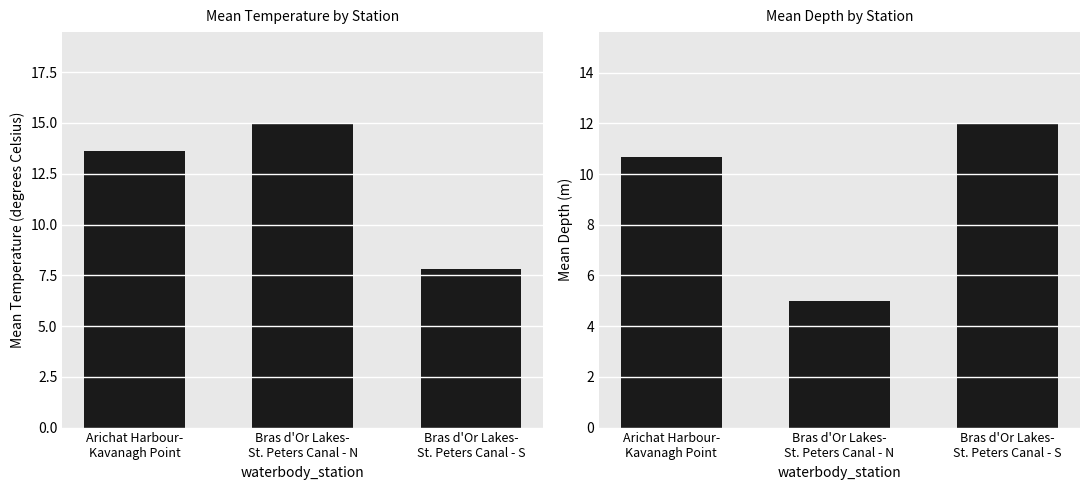

Between Arichat Harbour-
Kavanagh Point and Bras d'Or Lakes-
St. Peters Canal - S, which is larger?

Arichat Harbour-
Kavanagh Point